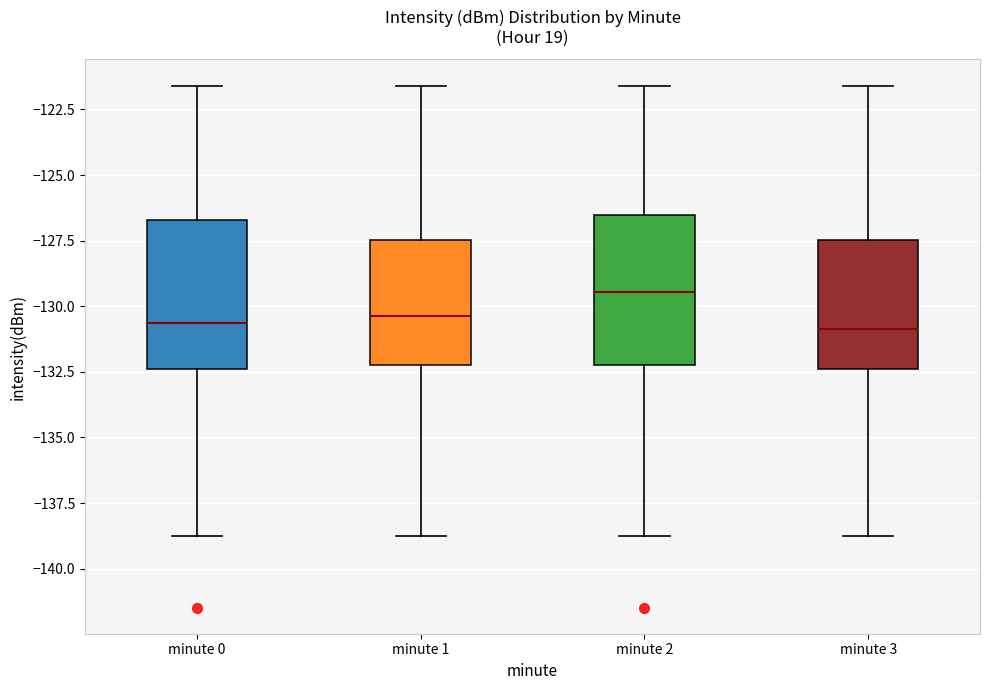

Reading left to right, transcribe this box plot: for each box, give where its median line is, the range the box spans, and where its two whiskers end, as read against the y-axis. The values are not printed on the chart, so give them approximately, as read against the axis.

minute 0: median -130.5, box -132.5 to -126.5, whiskers -138.5 to -121.5
minute 1: median -130.5, box -132.0 to -127.5, whiskers -138.5 to -121.5
minute 2: median -129.5, box -132.0 to -126.5, whiskers -138.5 to -121.5
minute 3: median -131.0, box -132.5 to -127.5, whiskers -138.5 to -121.5